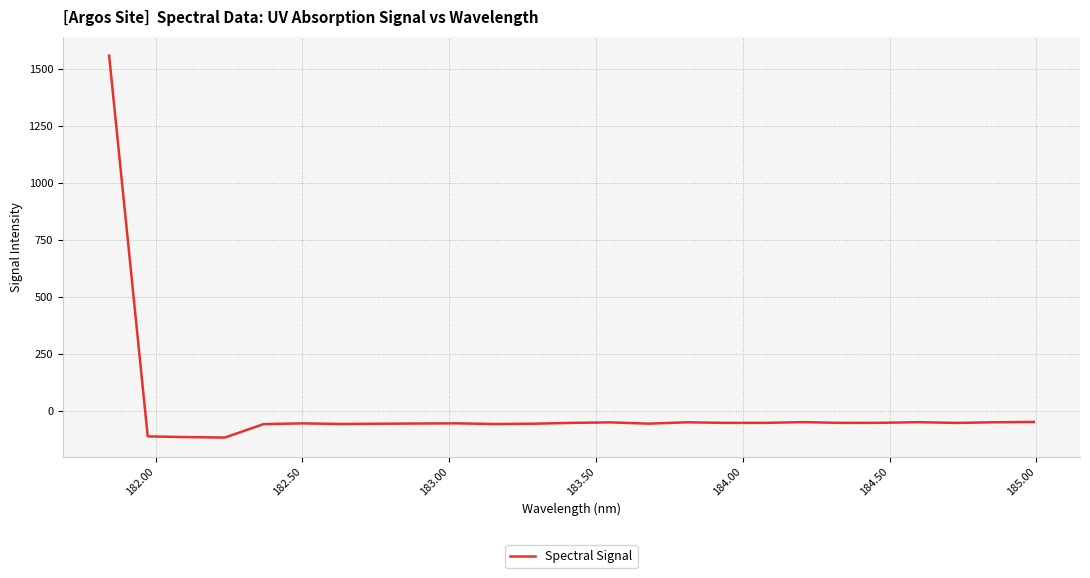

What is the minimum value shown in the chart?

-116.2